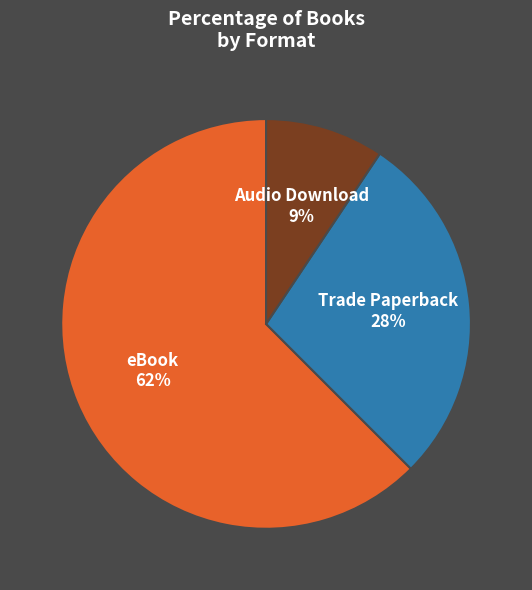

Is there a majority slice in this chart?

Yes